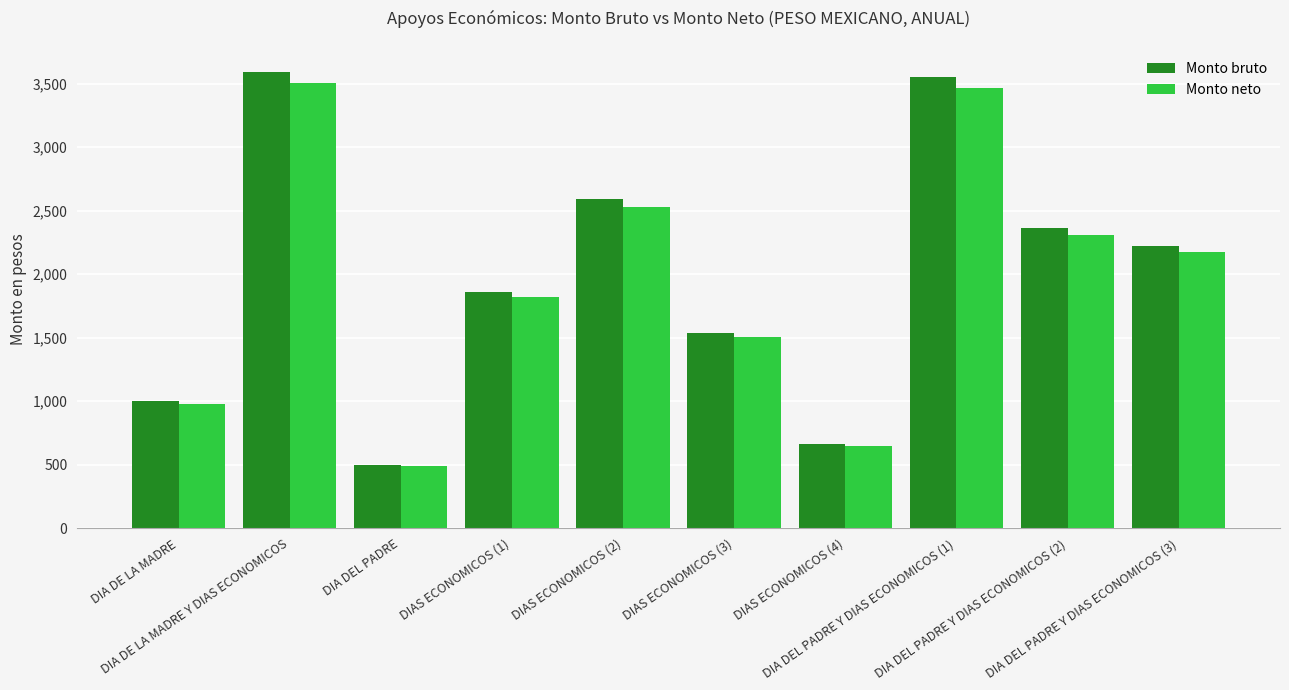

The Monto bruto series shows 3593.2 at DIA DE LA MADRE Y DIAS ECONOMICOS. True or false?

True